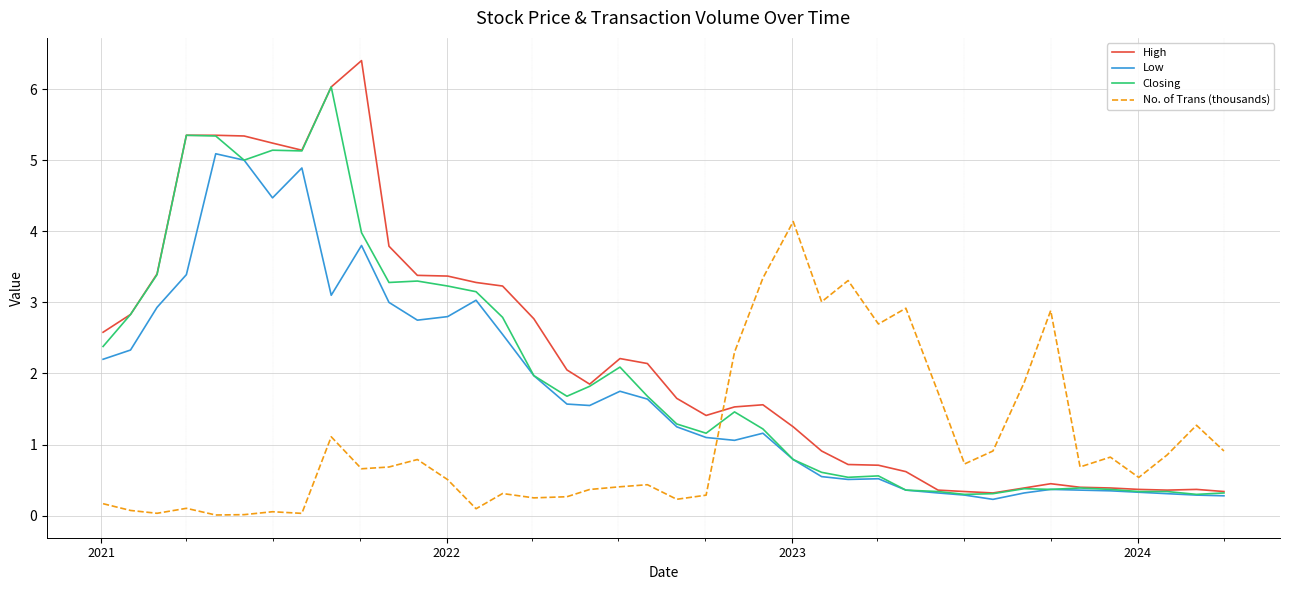

Which series has the widest spread of values?

High